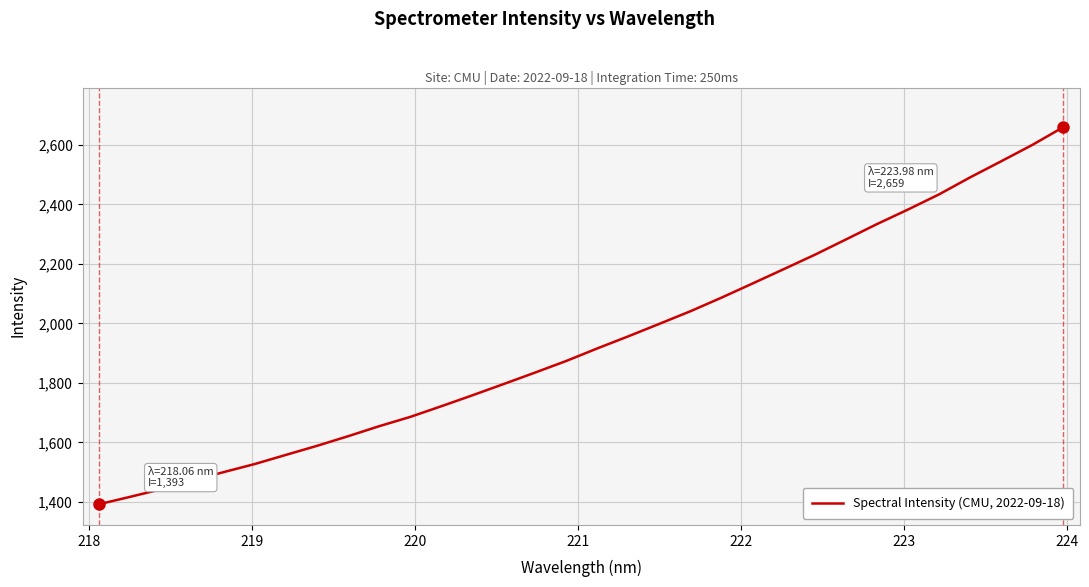

What is the minimum value shown in the chart?

1392.6